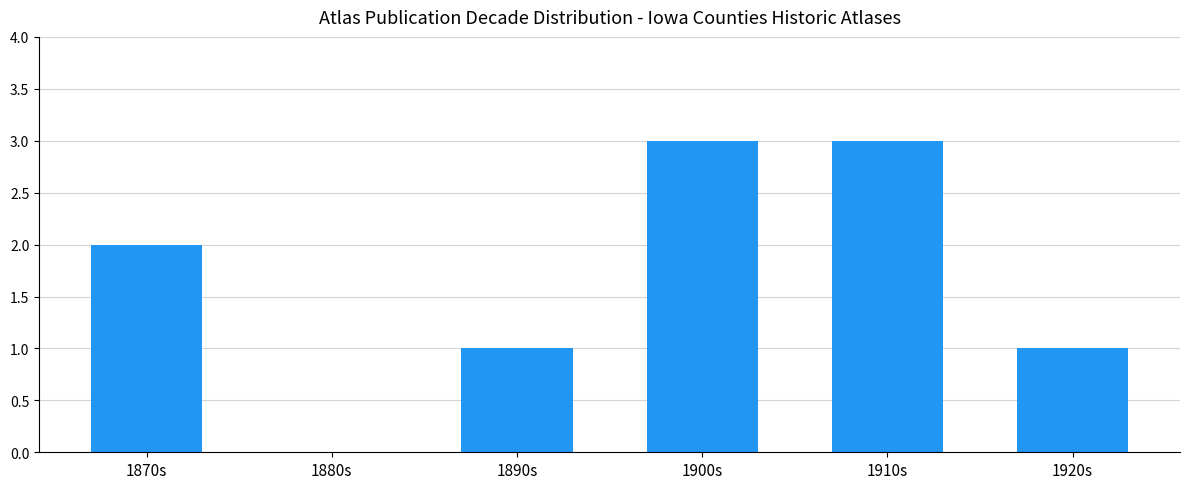

The chart shows a value of 1 at 1890s. True or false?

True